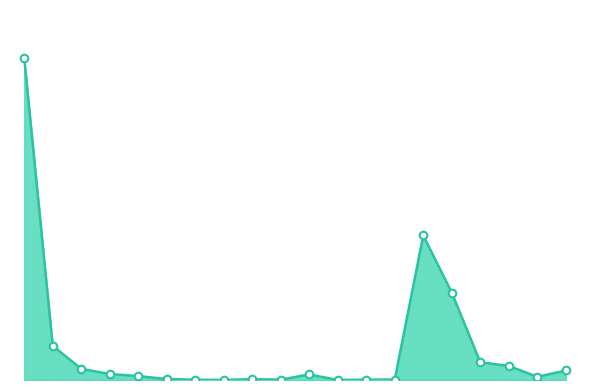

Does the chart have visible grid lines?

No